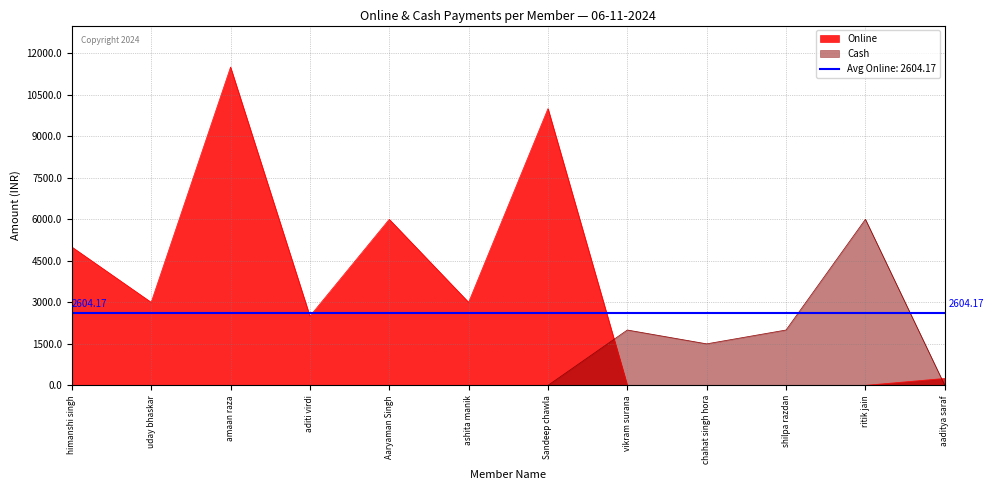

Read the Cash value at ritik jain.

6000